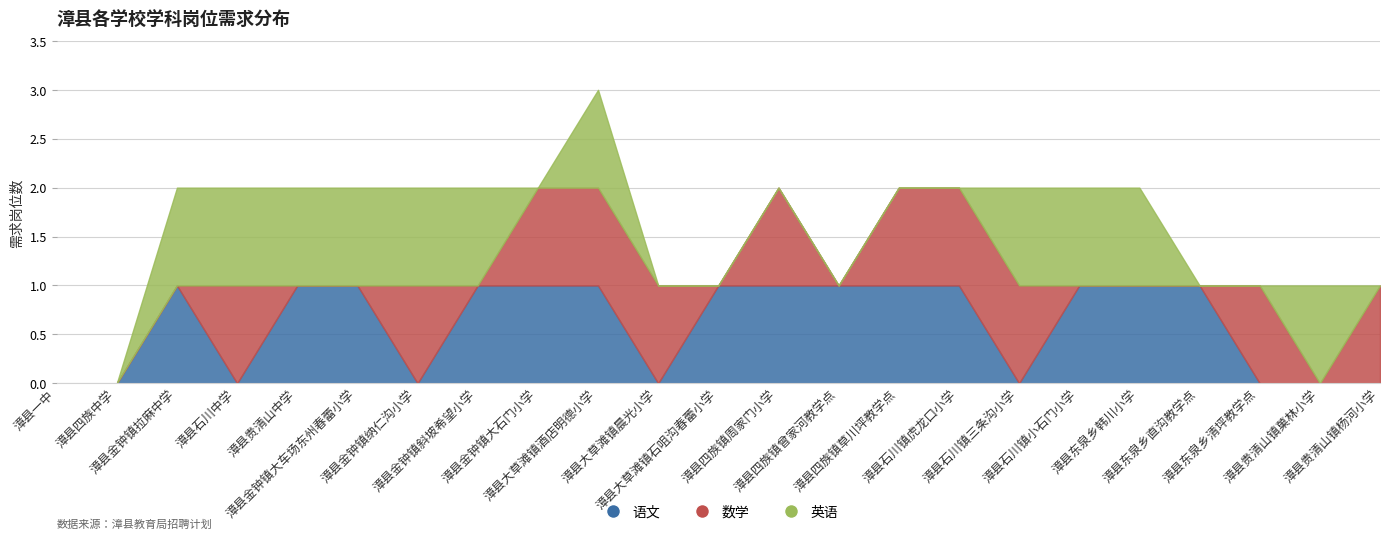

Is the value of 数学 at 漳县石川中学 greater than the value of 语文 at 漳县金钟镇斜坡希望小学?

No